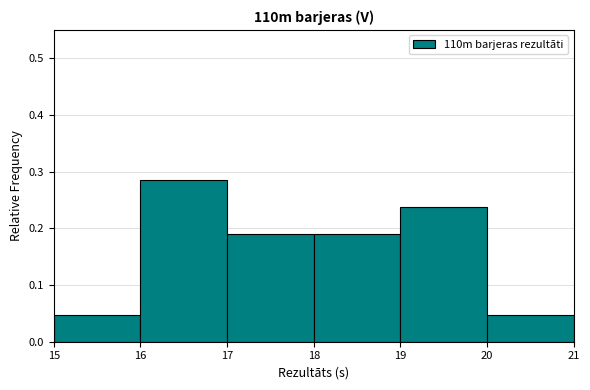

Reading left to right, list every bar in this chart as the range it spans on the x-axis followed by its height. The values are not printed on the chart, so give them approximately, as read against the axis.

15 to 16: 0.05
16 to 17: 0.29
17 to 18: 0.19
18 to 19: 0.19
19 to 20: 0.24
20 to 21: 0.05